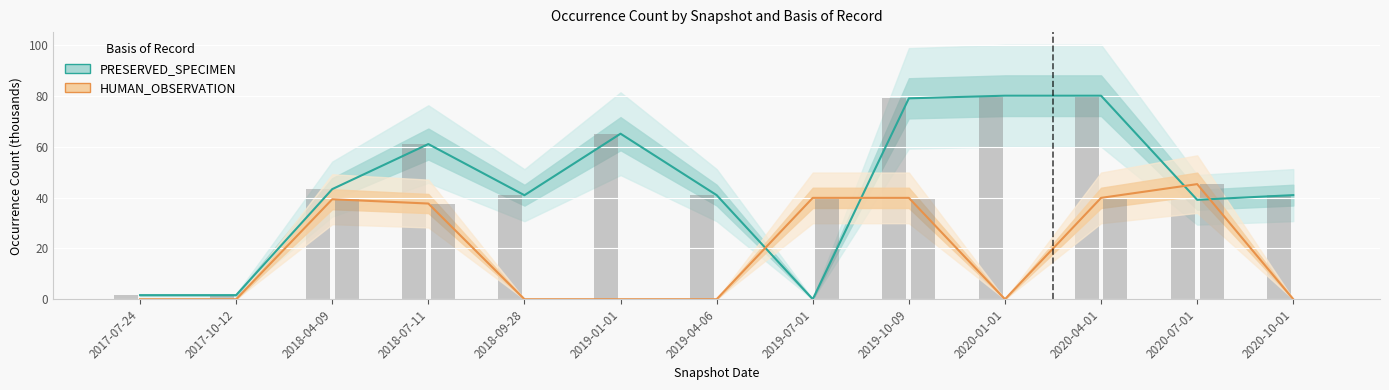

List the series in order of their peak value, highest first.

PRESERVED_SPECIMEN, HUMAN_OBSERVATION